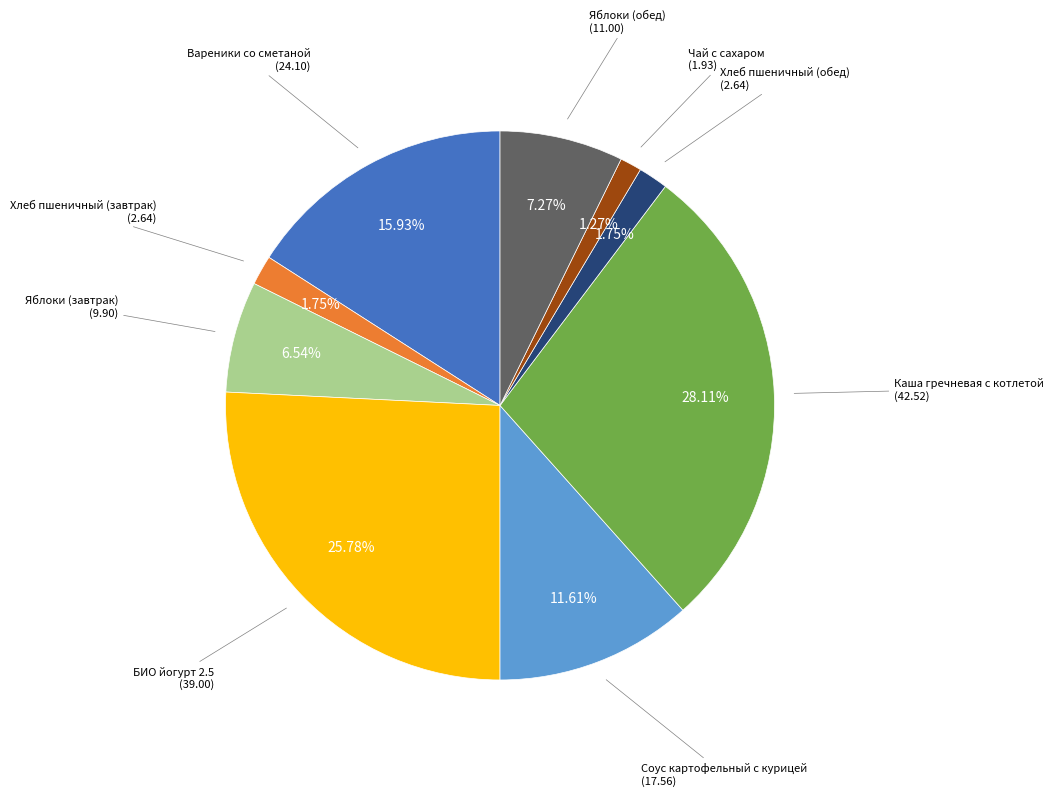

Is there any slice that represents more than half of the pie?

No